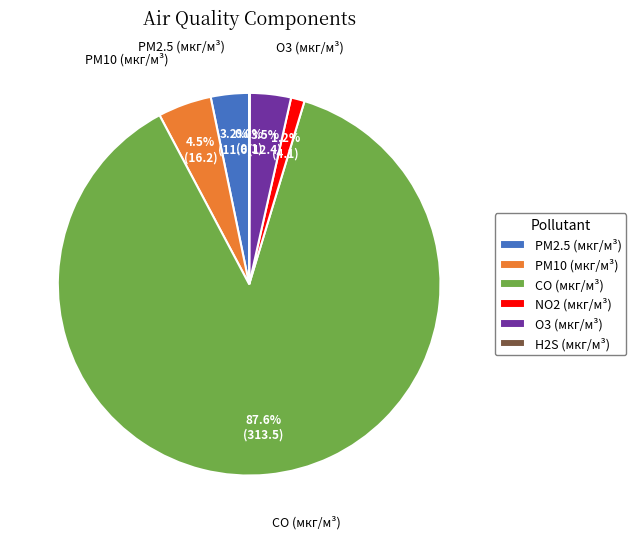

To the nearest percent, what is the average slice percentage?

17%